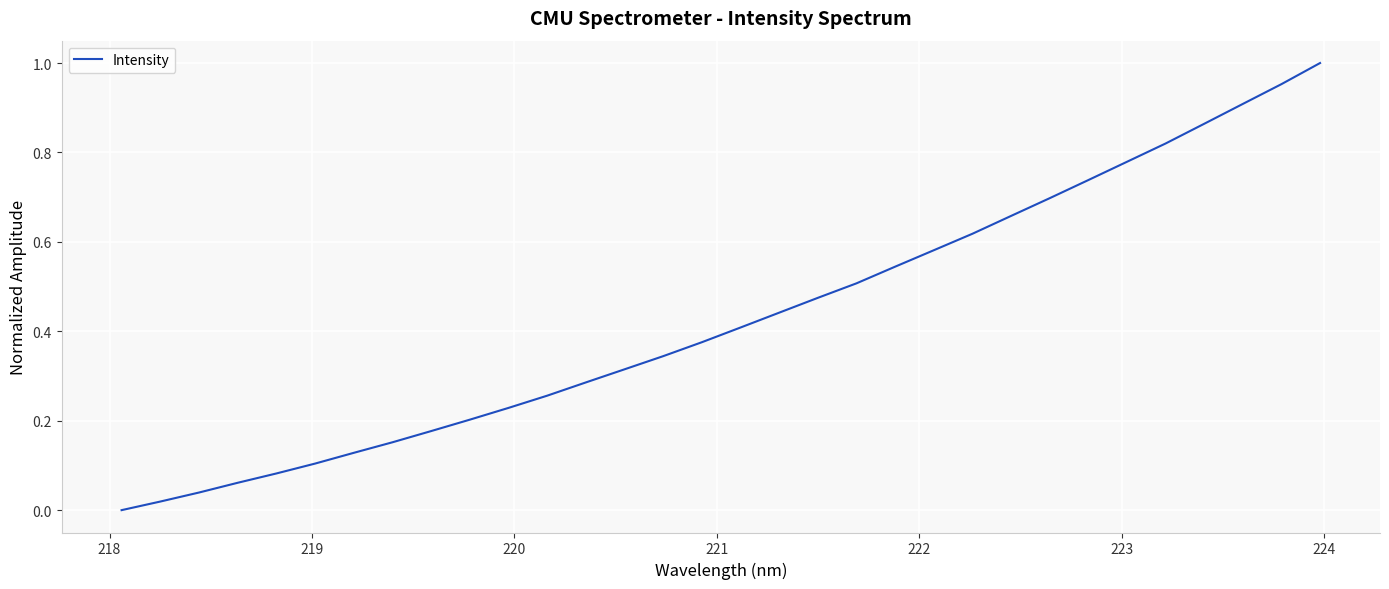

Reading left to right, extract all data points from this chart.

0.0	0.0	0.0	0.1	0.1	0.1	0.1	0.2	0.2	0.2	0.2	0.3	0.3	0.3	0.3	0.4	0.4	0.4	0.5	0.5	0.5	0.6	0.6	0.7	0.7	0.7	0.8	0.8	0.9	0.9	1.0	1.0